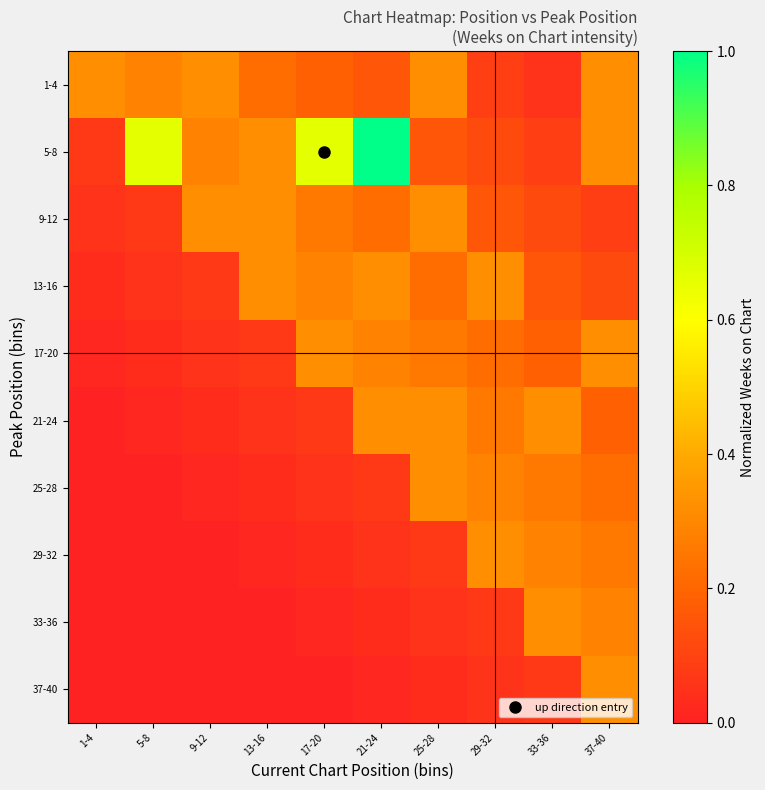

Reading left to right, list all the values displayed in this chart.

1-4: 1-4=0.3	5-8=0.3	9-12=0.3	13-16=0.2	17-20=0.2	21-24=0.2	25-28=0.3	29-32=0.1	33-36=0.1	37-40=0.3
5-8: 1-4=0.1	5-8=0.7	9-12=0.3	13-16=0.3	17-20=0.7	21-24=1.0	25-28=0.2	29-32=0.1	33-36=0.1	37-40=0.3
9-12: 1-4=0.1	5-8=0.1	9-12=0.3	13-16=0.3	17-20=0.3	21-24=0.2	25-28=0.3	29-32=0.2	33-36=0.1	37-40=0.1
13-16: 1-4=0.0	5-8=0.1	9-12=0.1	13-16=0.3	17-20=0.3	21-24=0.3	25-28=0.2	29-32=0.3	33-36=0.2	37-40=0.1
17-20: 1-4=0.0	5-8=0.0	9-12=0.1	13-16=0.1	17-20=0.3	21-24=0.3	25-28=0.3	29-32=0.2	33-36=0.2	37-40=0.3
21-24: 1-4=0.0	5-8=0.0	9-12=0.0	13-16=0.1	17-20=0.1	21-24=0.3	25-28=0.3	29-32=0.3	33-36=0.3	37-40=0.2
25-28: 1-4=0.0	5-8=0.0	9-12=0.0	13-16=0.0	17-20=0.1	21-24=0.1	25-28=0.3	29-32=0.3	33-36=0.3	37-40=0.2
29-32: 1-4=0.0	5-8=0.0	9-12=0.0	13-16=0.0	17-20=0.0	21-24=0.1	25-28=0.1	29-32=0.3	33-36=0.3	37-40=0.3
33-36: 1-4=0.0	5-8=0.0	9-12=0.0	13-16=0.0	17-20=0.0	21-24=0.0	25-28=0.1	29-32=0.1	33-36=0.3	37-40=0.3
37-40: 1-4=0.0	5-8=0.0	9-12=0.0	13-16=0.0	17-20=0.0	21-24=0.0	25-28=0.0	29-32=0.1	33-36=0.1	37-40=0.3